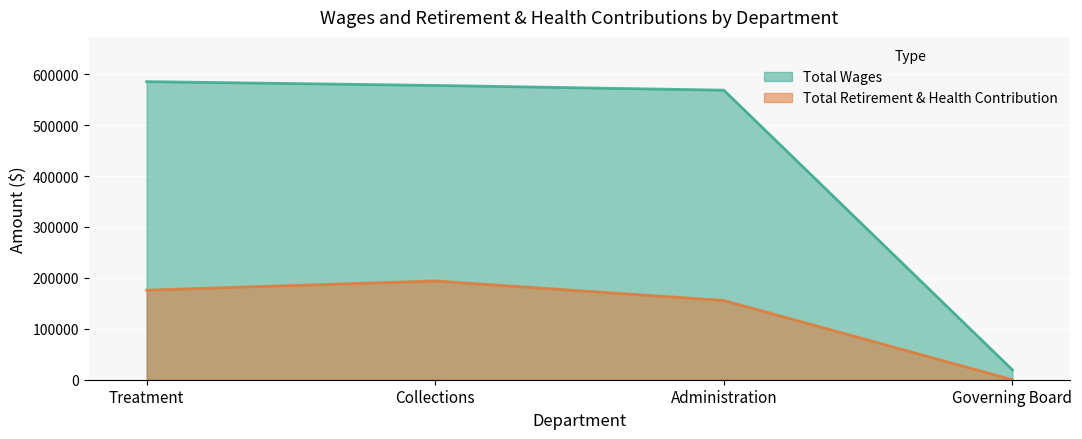

Reading left to right, list all the values displayed in this chart.

Total Wages: 585529	578040	568731	19346
Total Retirement & Health Contribution: 175994	194062	155668	0